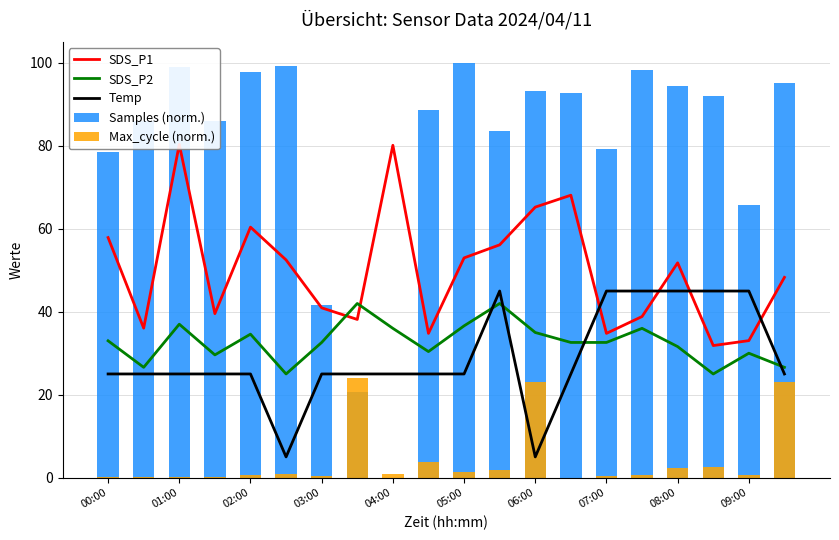

Is it true that SDS_P2 equals 51.2 at 06:00?

False